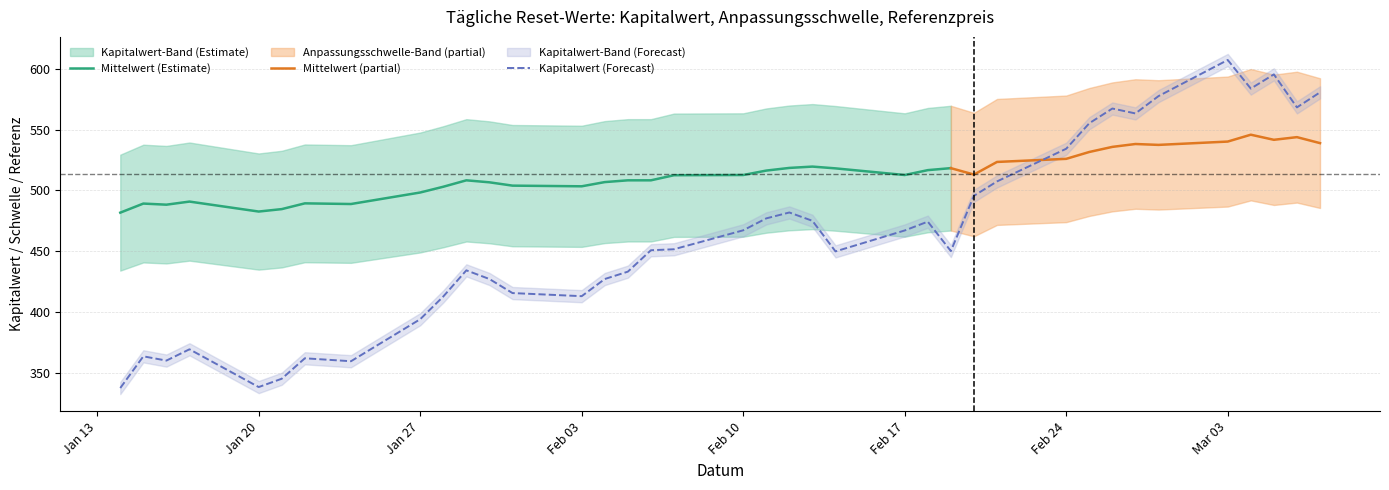

True or false: Anpassungsschwelle and Referenzpreis intersect in this chart.

False